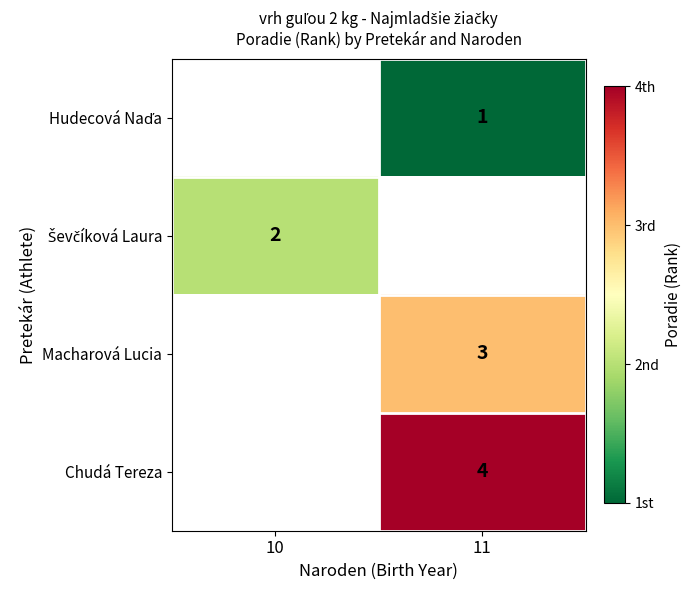

The value of Macharová Lucia at 11 is 3. True or false?

True